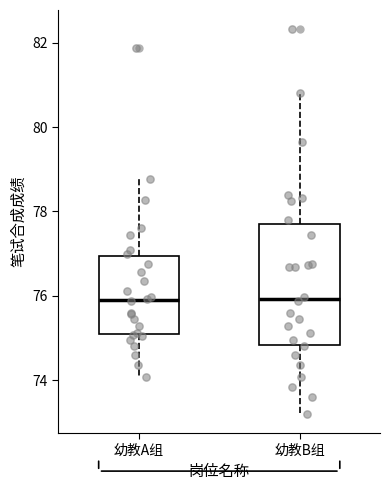

Reading left to right, read every box against the y-axis: the position of its median line, the range the box covers, and the ends of its whiskers. The values are not printed on the chart, so give them approximately, as read against the axis.

幼教A组: median 76.0, box 75.0 to 77.0, whiskers 74.0 to 78.8
幼教B组: median 76.0, box 74.8 to 77.8, whiskers 73.2 to 80.8